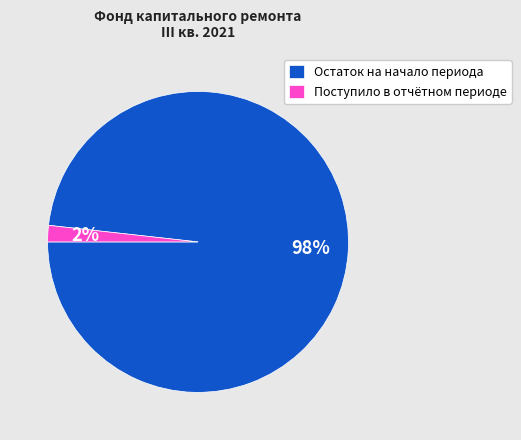

Which has a higher value, Остаток на начало периода or Поступило в отчётном периоде?

Остаток на начало периода